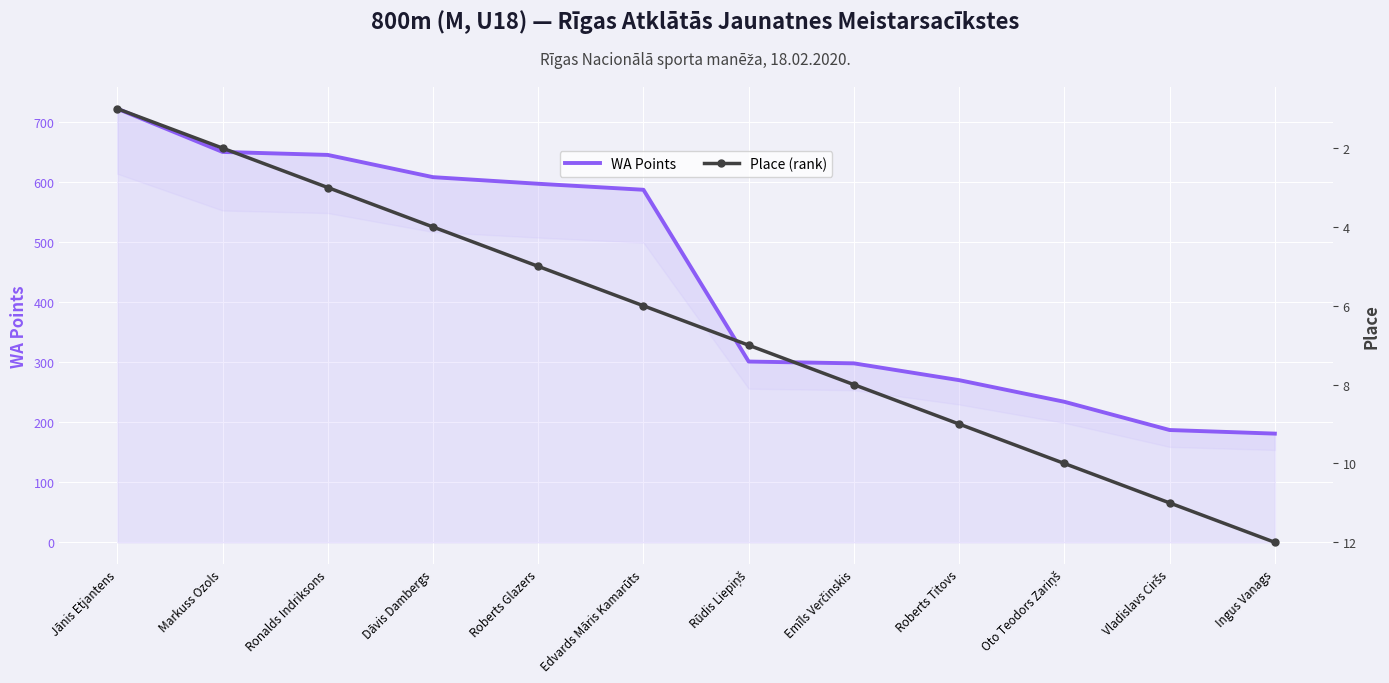

Reading right to left, extract all data points from this chart.

WA Points: 181	187	234	270	298	301	587	597	608	645	650	722
Place (rank): 12	11	10	9	8	7	6	5	4	3	2	1